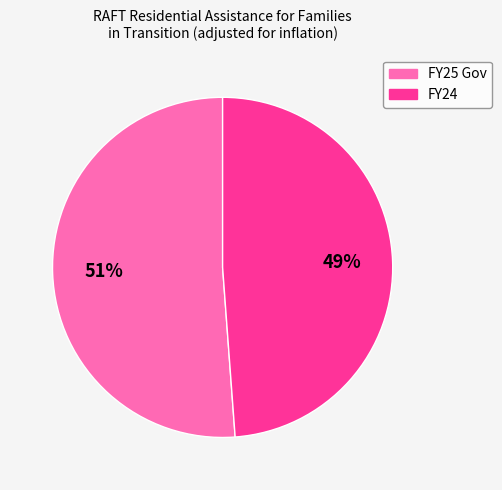

Is there any slice that represents more than half of the pie?

Yes